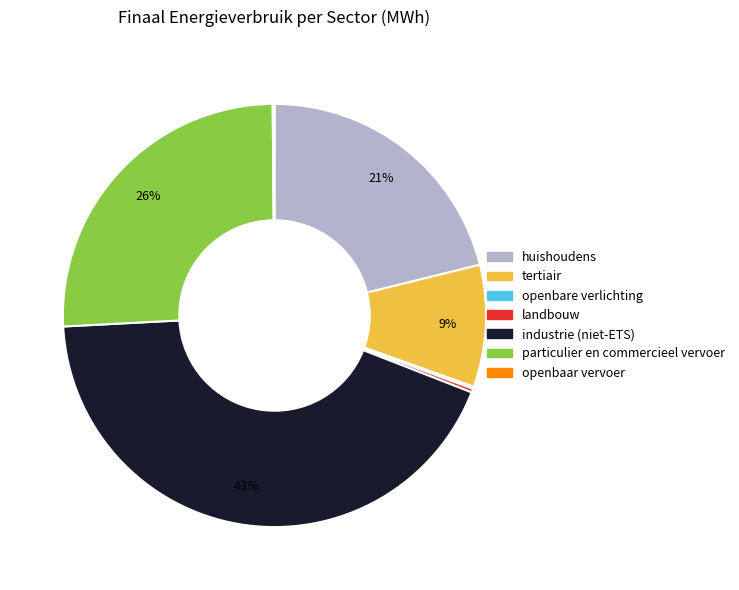

Is it true that huishoudens is 21% of the pie?

True